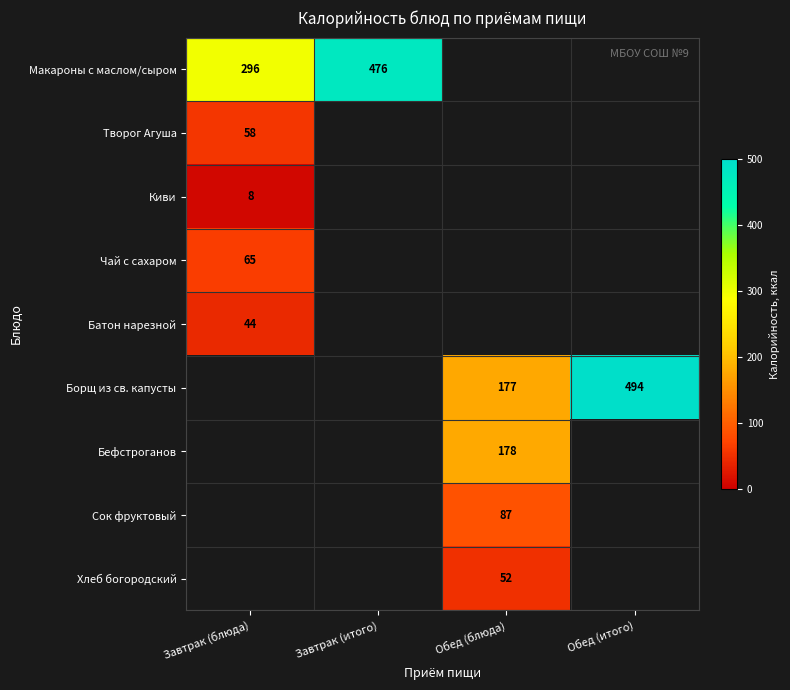

True or false: Батон нарезной has a value of 69 at Завтрак (блюда).

False